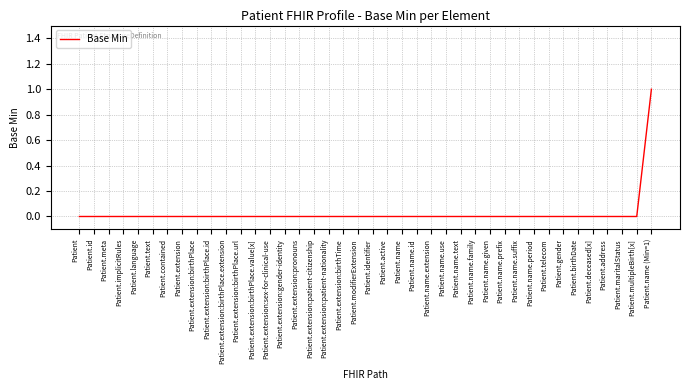

The chart shows a value of 0 at Patient.extension:birthTime. True or false?

True